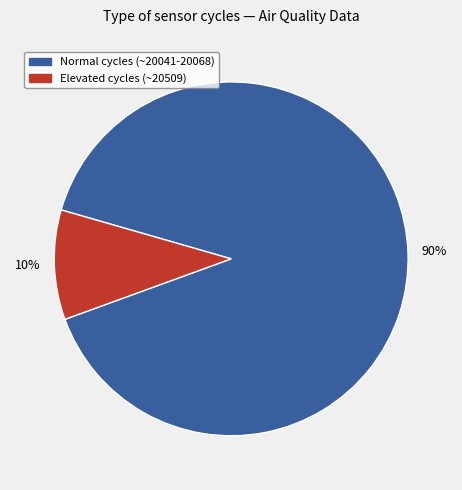

Is there any slice that represents more than half of the pie?

Yes